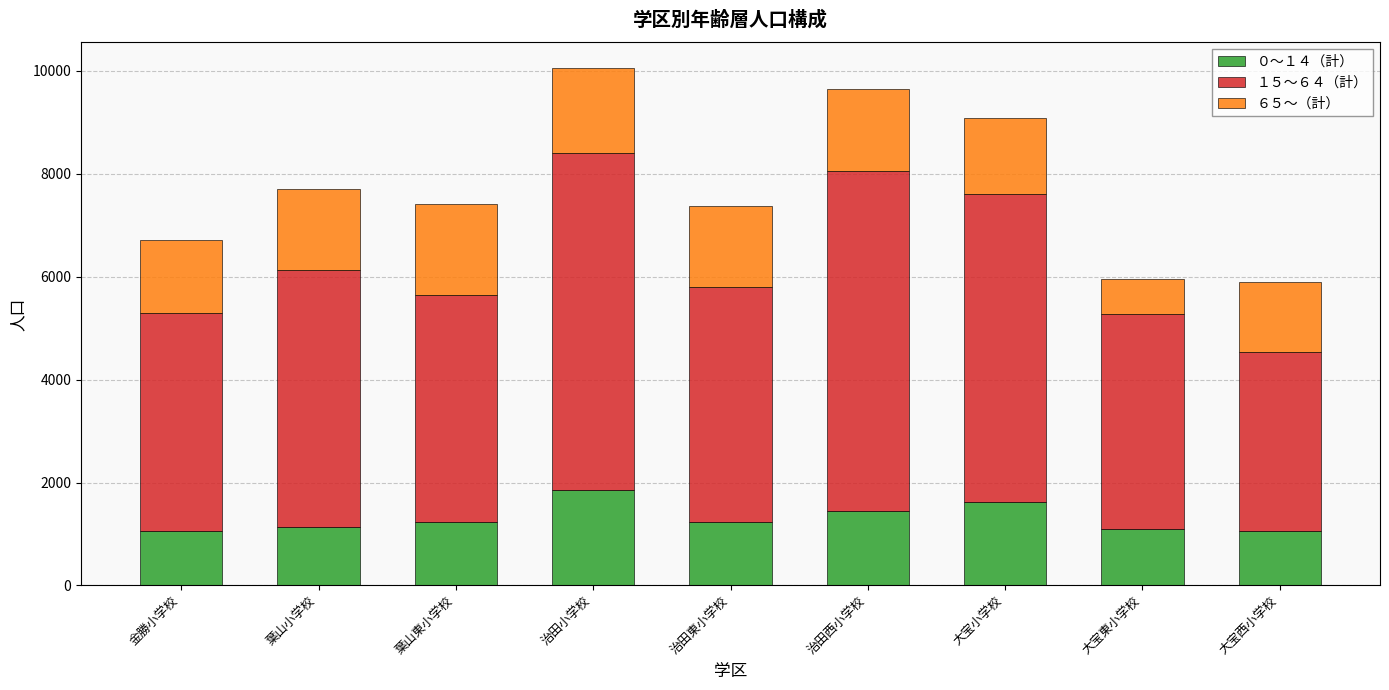

What value does the ０～１４（計） series have at 治田西小学校?

1456